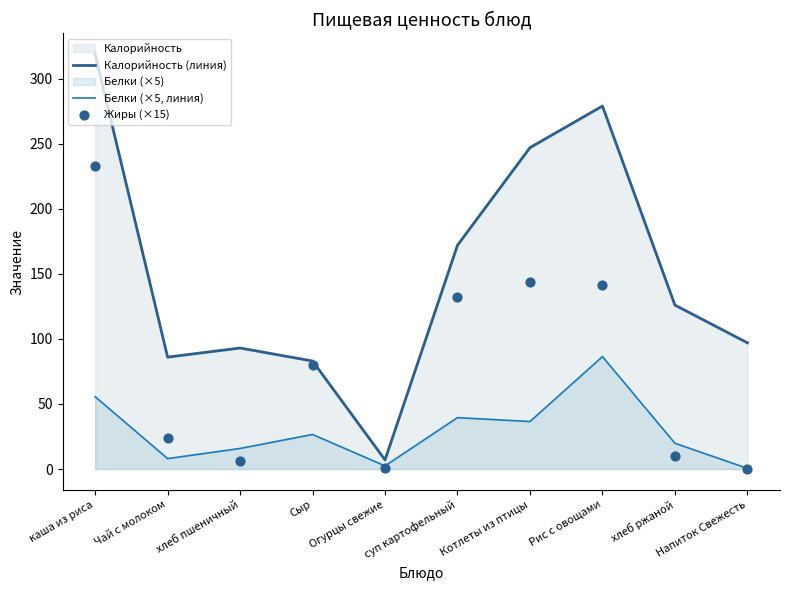

At how many categories does at least one series exceed 208?

3